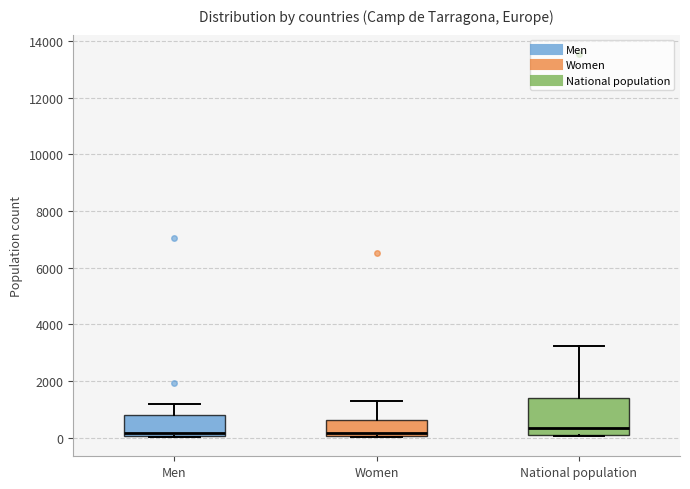

Which box is the tallest, from its lower edge to its upper edge?

National population